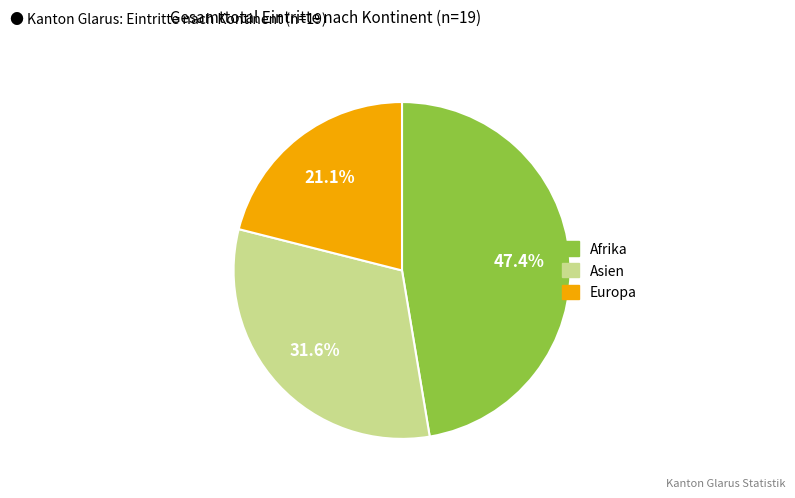

Does any single category account for the majority?

No